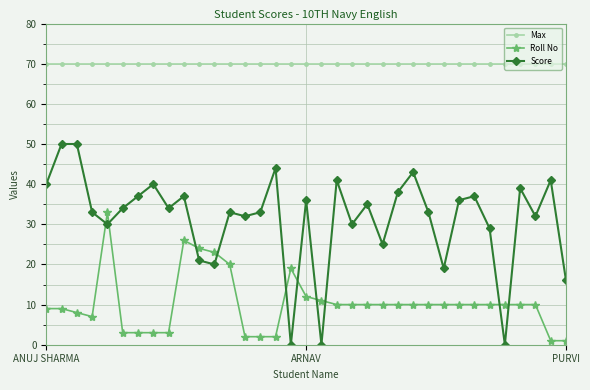

What is the value of the Score point at the 21st from the left?

30